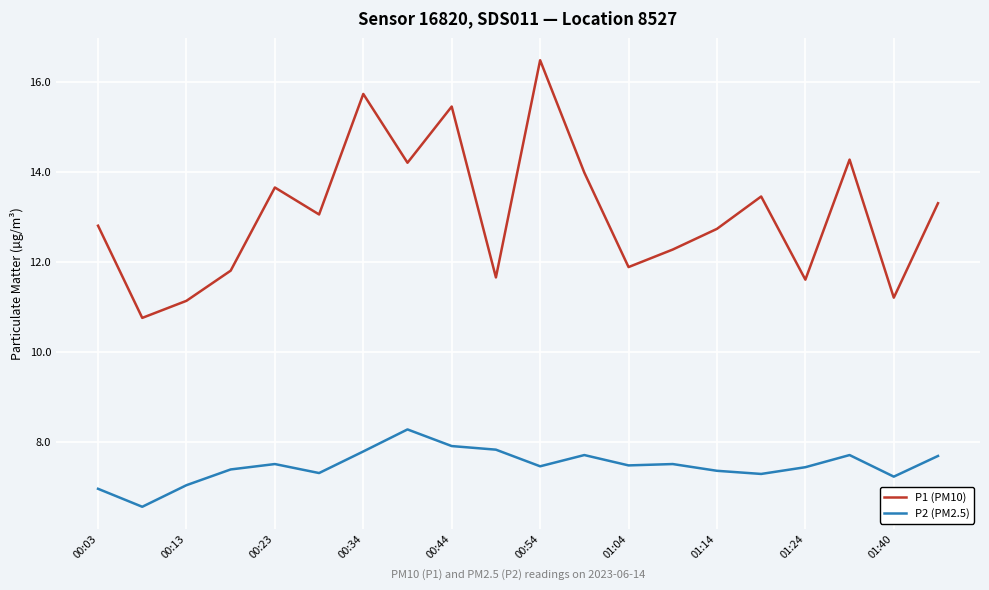

How many series are shown in this chart?

2